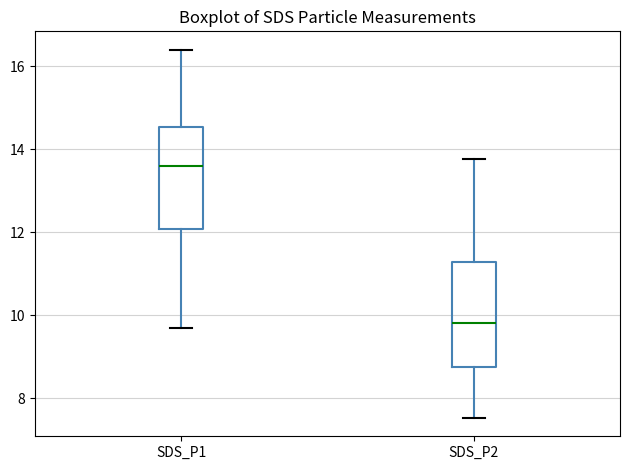

Where does the median line of the box for SDS_P1 sit on the y-axis? The values are not printed on the chart, so give them approximately, as read against the axis.

13.6